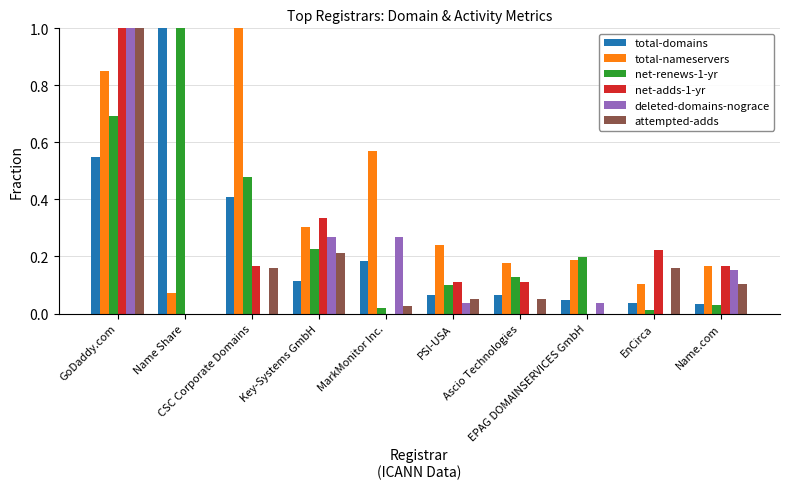

The value of total-domains at EPAG DOMAINSERVICES GmbH is 0.0. True or false?

True